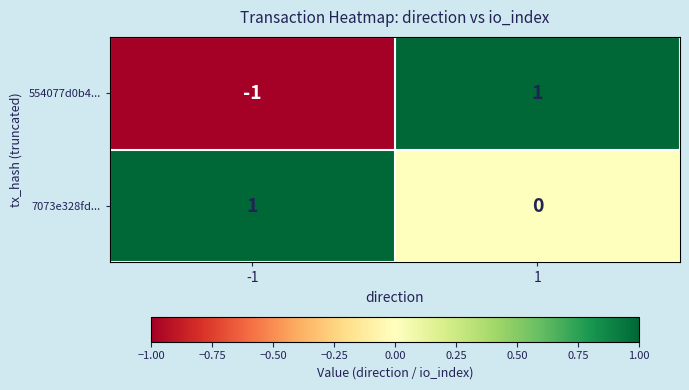

The value of 554077d0b4... at 1 is 1. True or false?

True